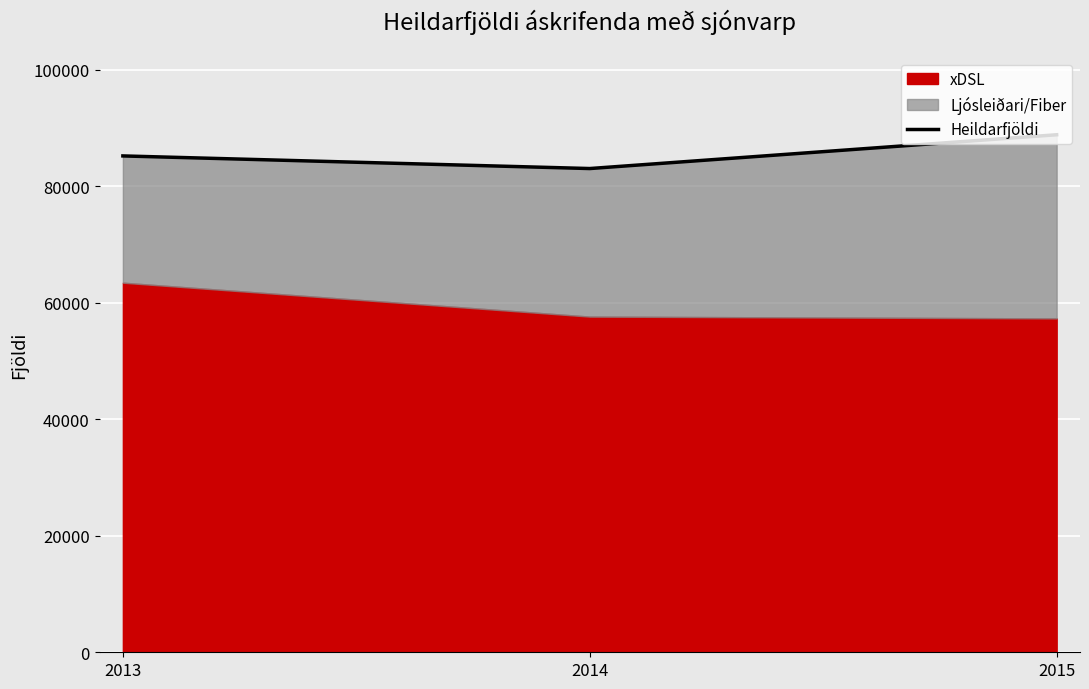

True or false: the data shows 85223 at 2013.

True